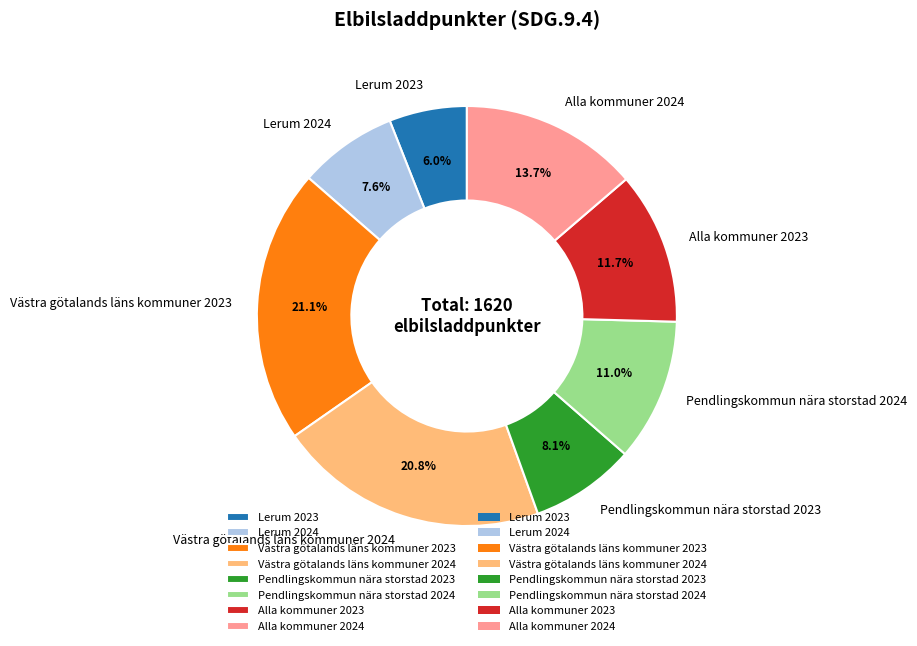

Count the number of slices in the pie.

8